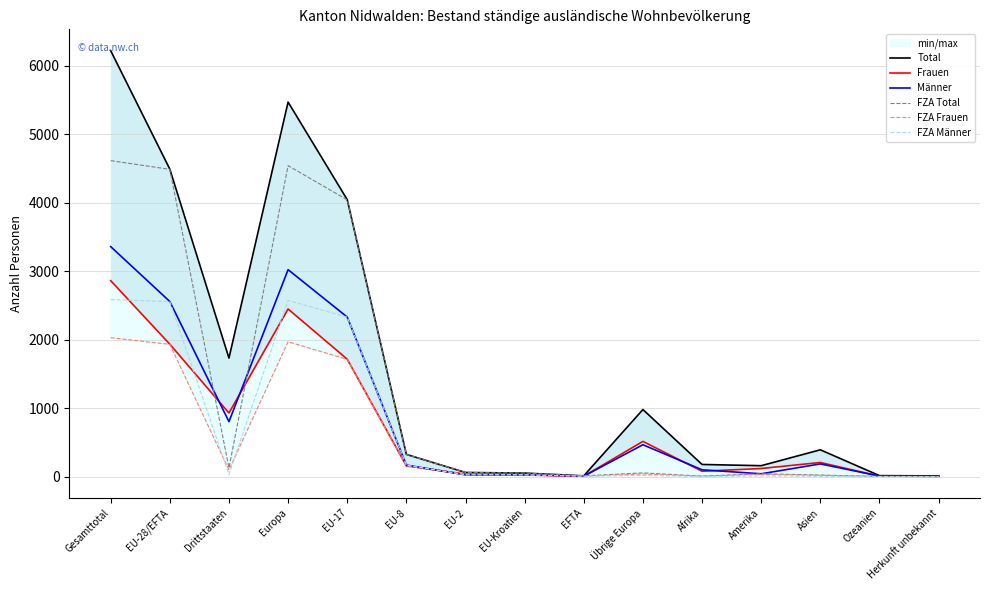

Reading left to right, transcribe all the data shown in this chart.

Total: 6219	4489	1730	5468	4043	324	60	51	11	979	177	159	391	14	10
Frauen: 2861	1933	928	2447	1714	156	35	23	5	514	78	118	206	6	6
Männer: 3358	2556	802	3021	2329	168	25	28	6	465	99	41	185	8	4
FZA Total: 4613	4486	127	4540	4040	324	60	51	11	54	7	42	22	2	0
FZA Frauen: 2028	1931	97	1969	1712	156	35	23	5	38	6	32	19	2	0
FZA Männer: 2585	2555	30	2571	2328	168	25	28	6	16	1	10	3	0	0